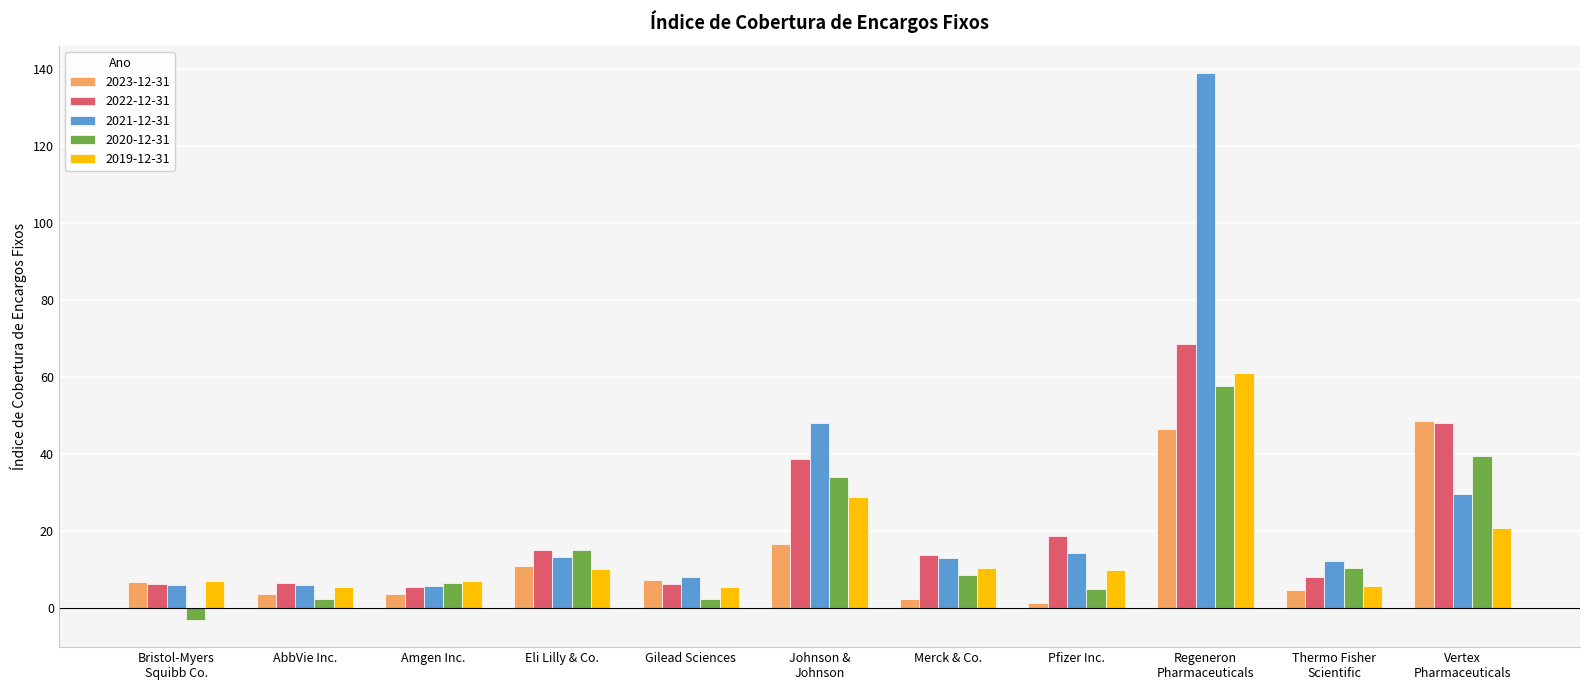

List the series in order of their peak value, lowest first.

2023-12-31, 2020-12-31, 2019-12-31, 2022-12-31, 2021-12-31